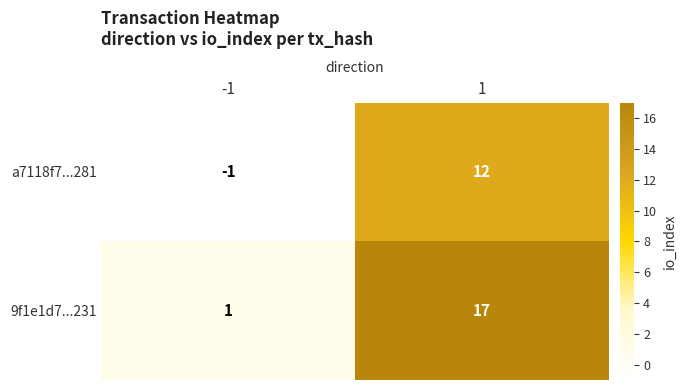

What is the spread (max minus min) of values at -1?

2